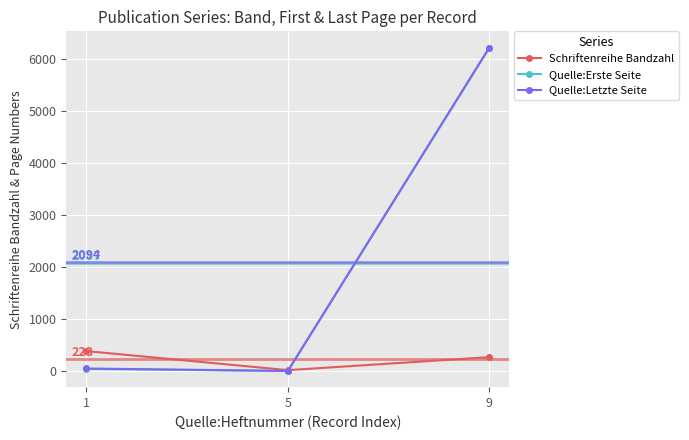

Rank the categories by Schriftenreihe Bandzahl value from lowest to highest.

5, 9, 1